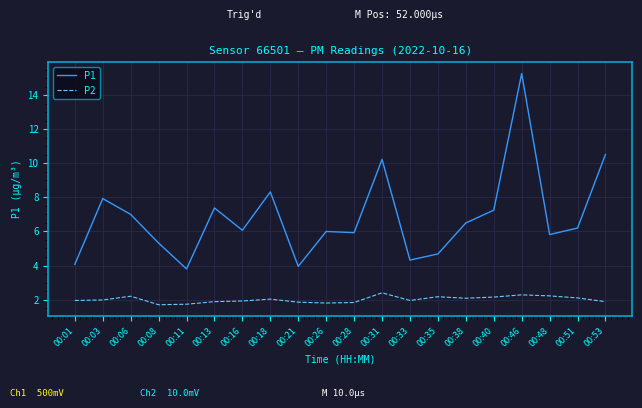

What is the total value across all series at 00:21?

5.8